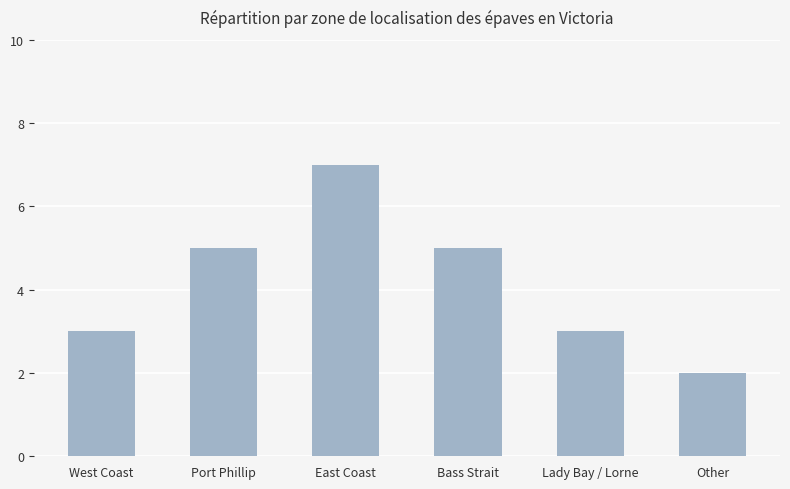

The value at Lady Bay / Lorne is 3. True or false?

True